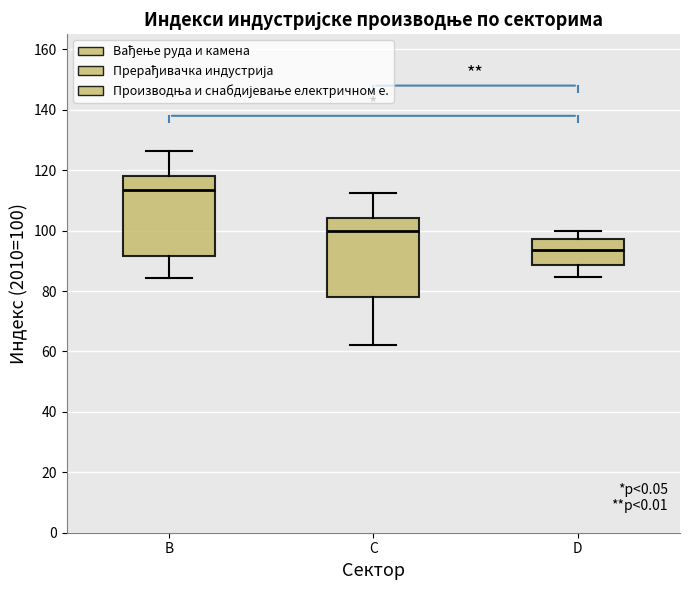

Reading left to right, transcribe this box plot: for each box, give where its median line is, the range the box spans, and where its two whiskers end, as read against the y-axis. The values are not printed on the chart, so give them approximately, as read against the axis.

B: median 114, box 92 to 118, whiskers 84 to 126
C: median 100, box 78 to 104, whiskers 62 to 112
D: median 94, box 88 to 98, whiskers 84 to 100